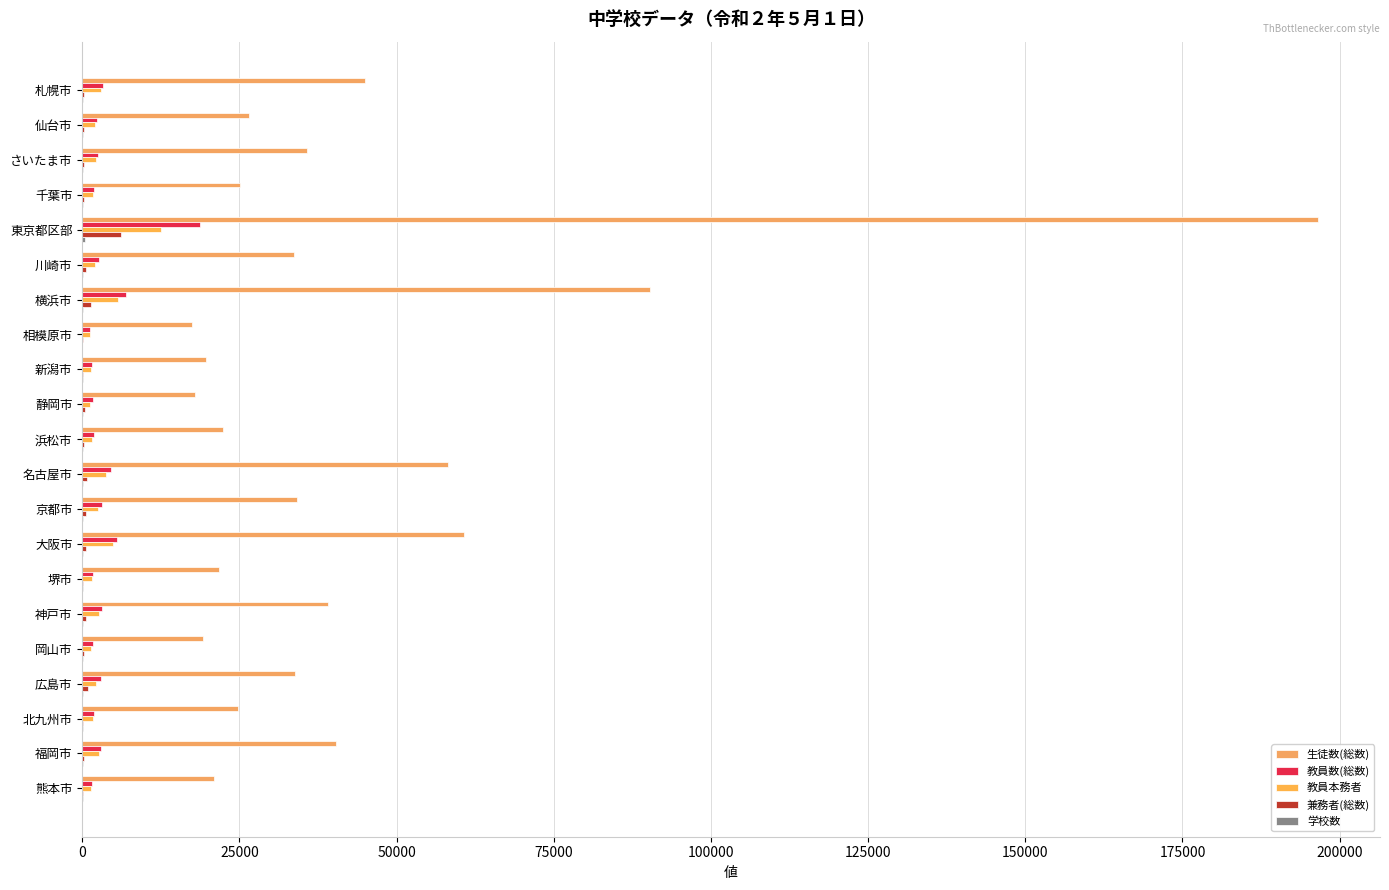

At how many categories does at least one series exceed 103644?

1